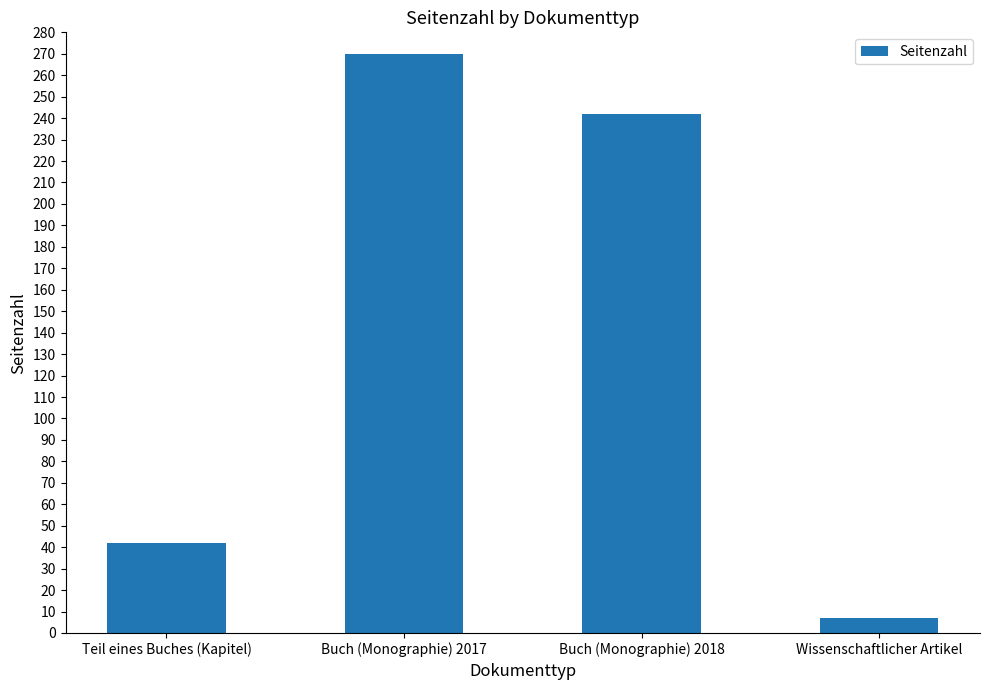

Count the number of data series in this chart.

1